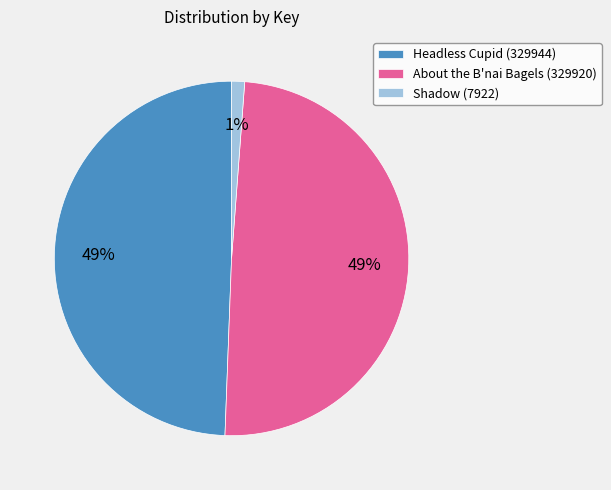

Is the sum of About the B'nai Bagels (329920) and Headless Cupid (329944) greater than half?

Yes